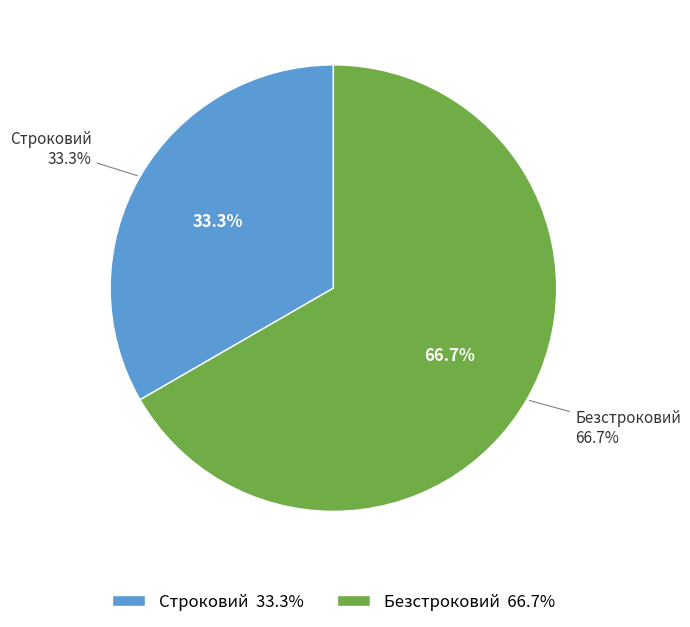

How many slices are in this pie chart?

2